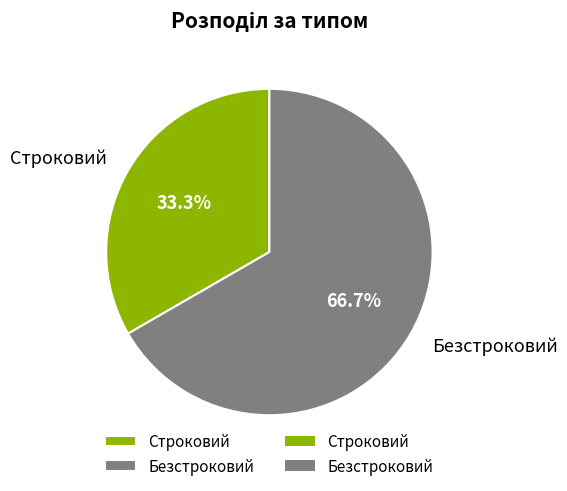

Combined, what portion of the pie is Безстроковий and Строковий?

100.0%